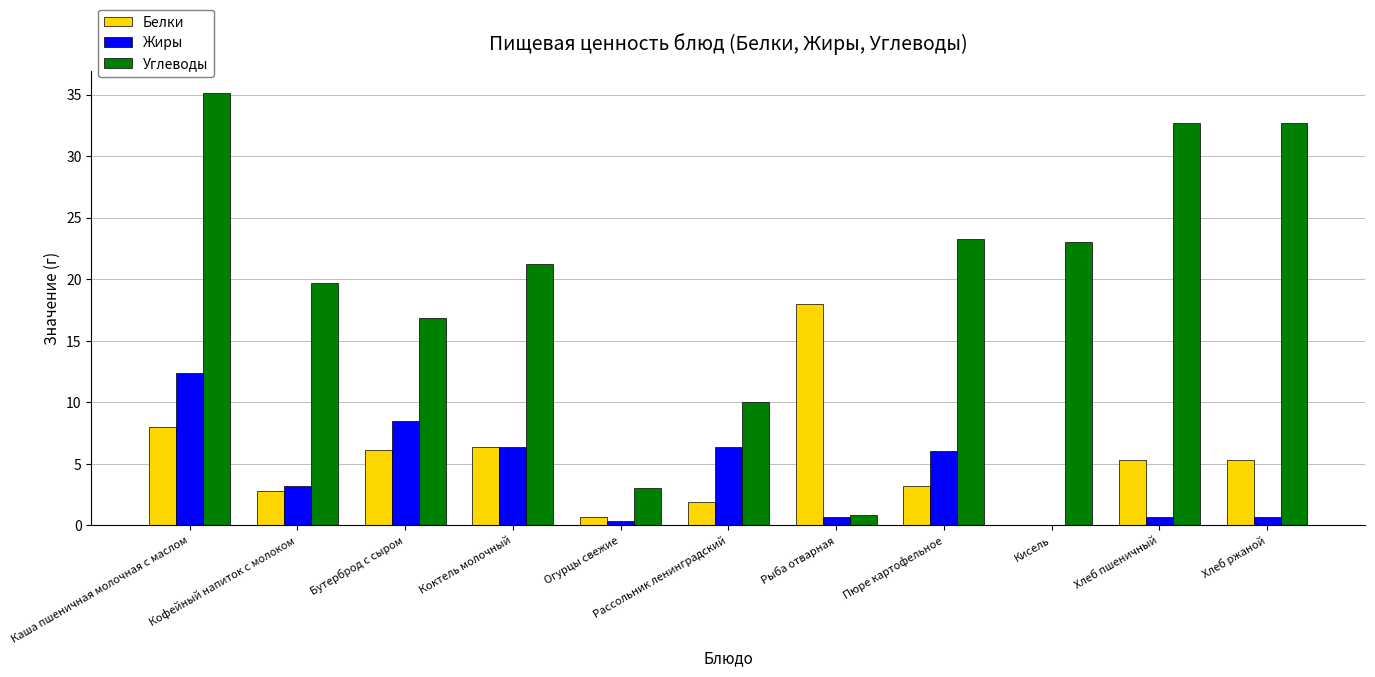

What is the sum of all Углеводы values?

218.5